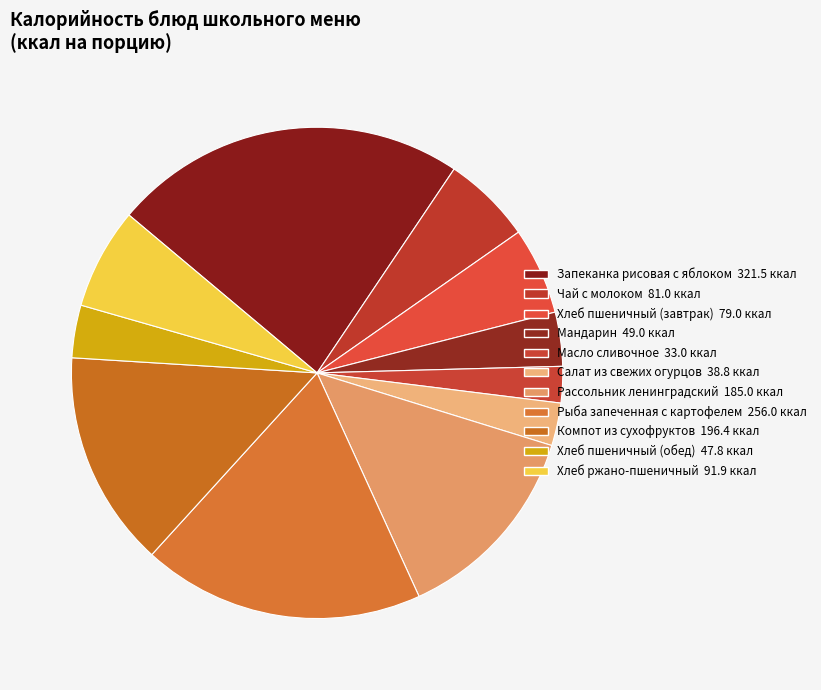

How many slices are in this pie chart?

11